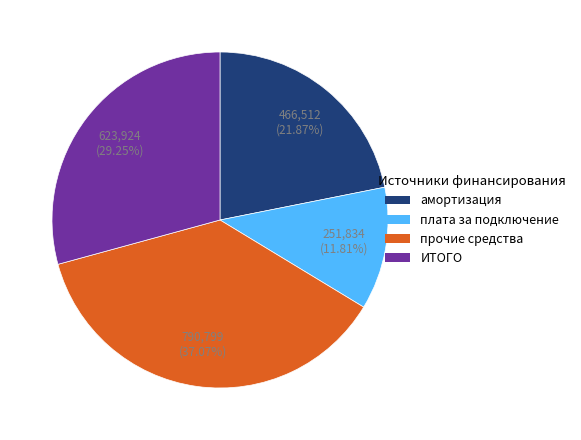

Combined, do плата за подключение and амортизация account for over 50%?

No